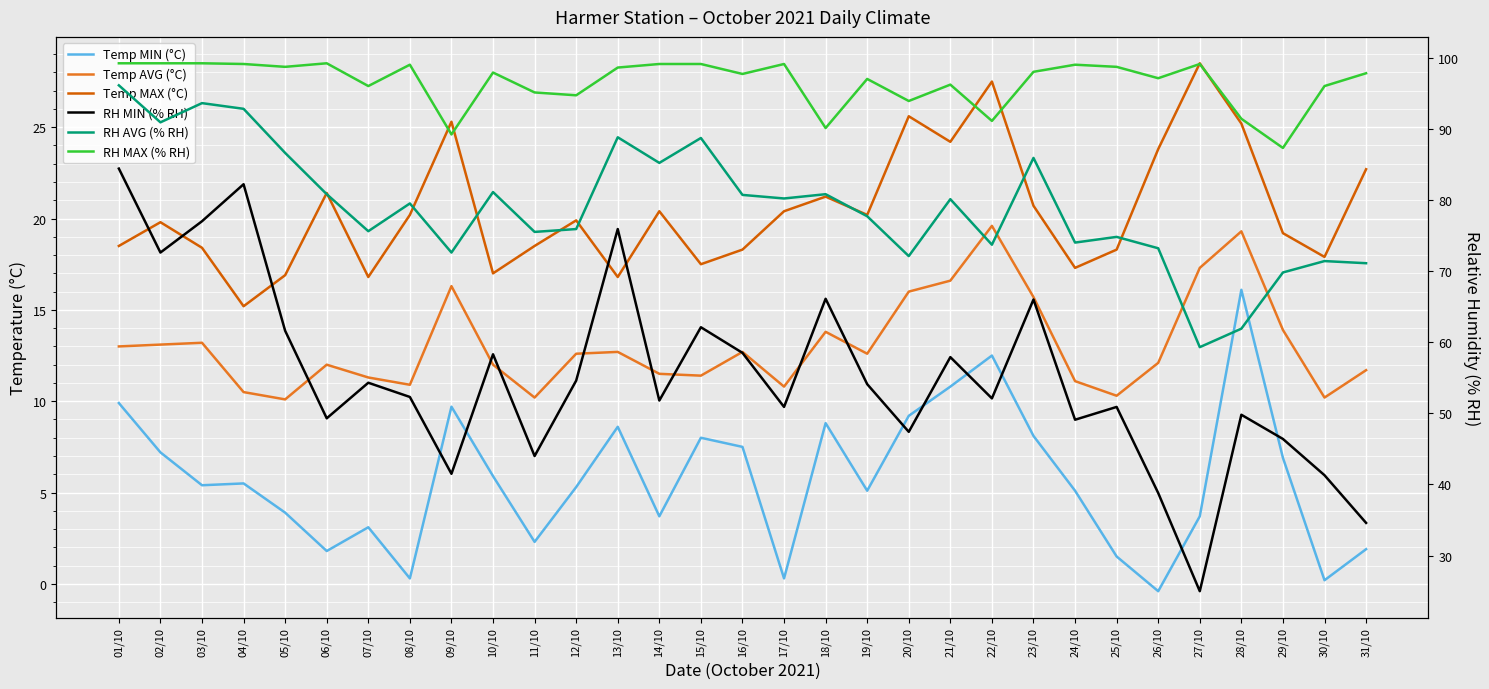

Rank the categories by RH AVG (% RH) value from lowest to highest.

27/10, 28/10, 29/10, 31/10, 30/10, 20/10, 09/10, 26/10, 22/10, 24/10, 25/10, 11/10, 07/10, 12/10, 19/10, 08/10, 21/10, 17/10, 16/10, 06/10, 18/10, 10/10, 14/10, 23/10, 05/10, 15/10, 13/10, 02/10, 04/10, 03/10, 01/10